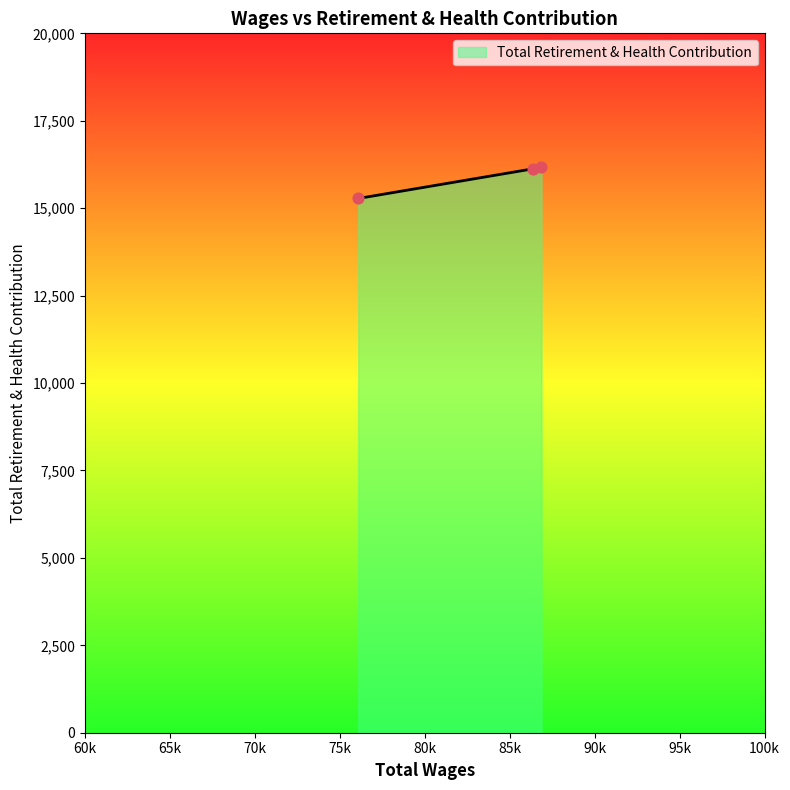

What is the sum of all values?

47571